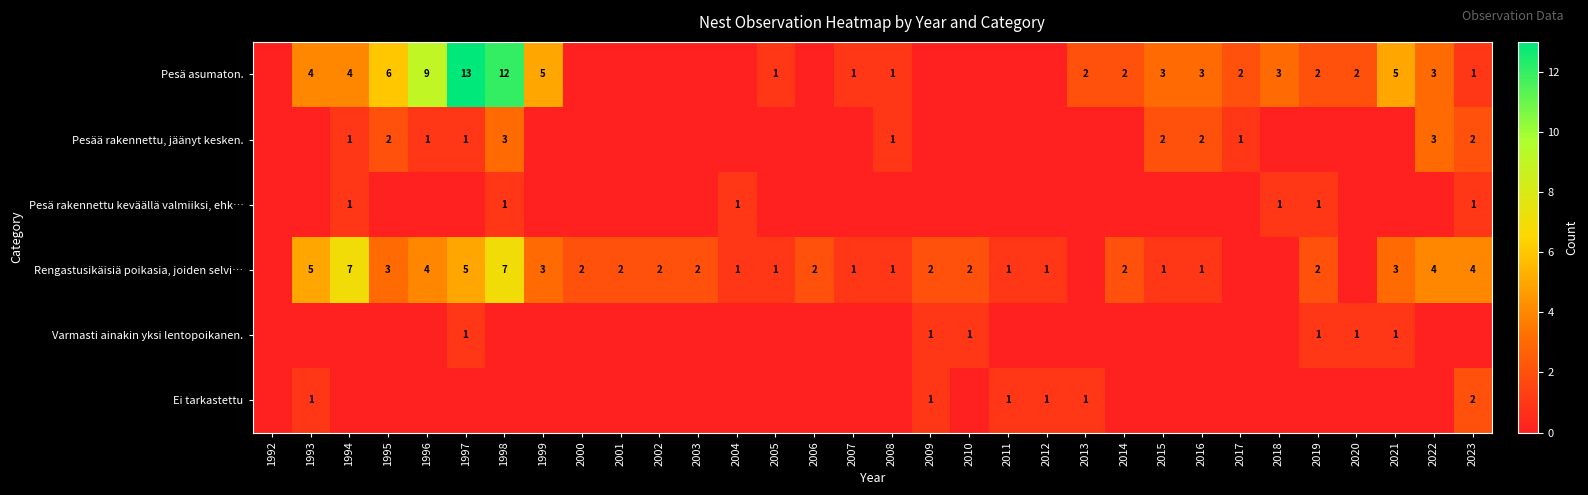

How many distinct data groups are displayed?

6